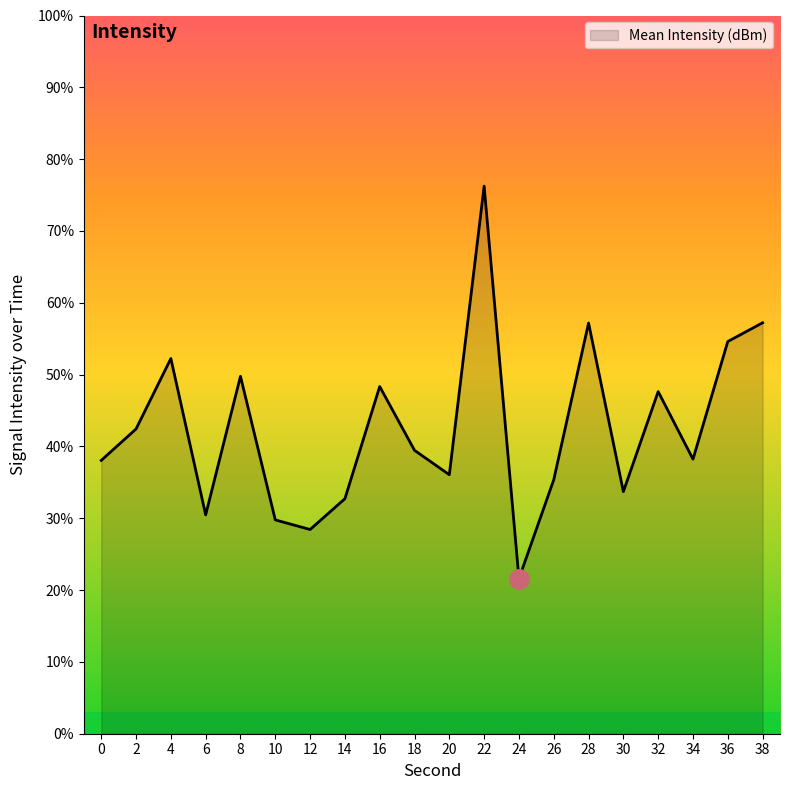

The value at 0 is 66.8. True or false?

False